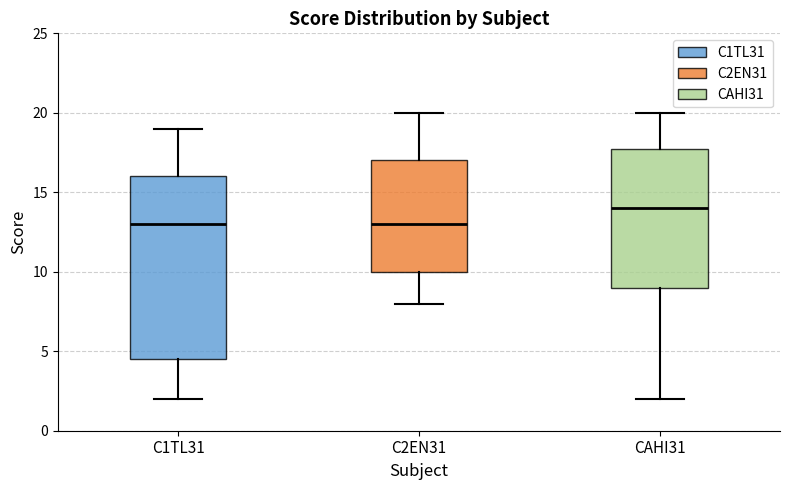

Which box is the tallest, from its lower edge to its upper edge?

C1TL31